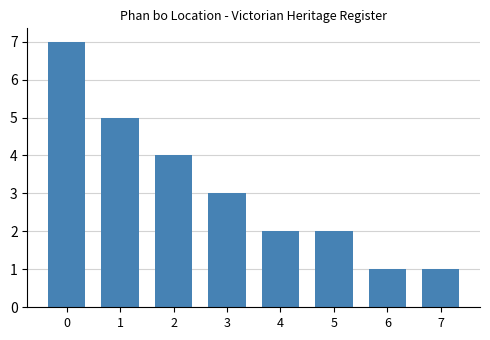

What is the difference between the second highest and second lowest values?

4